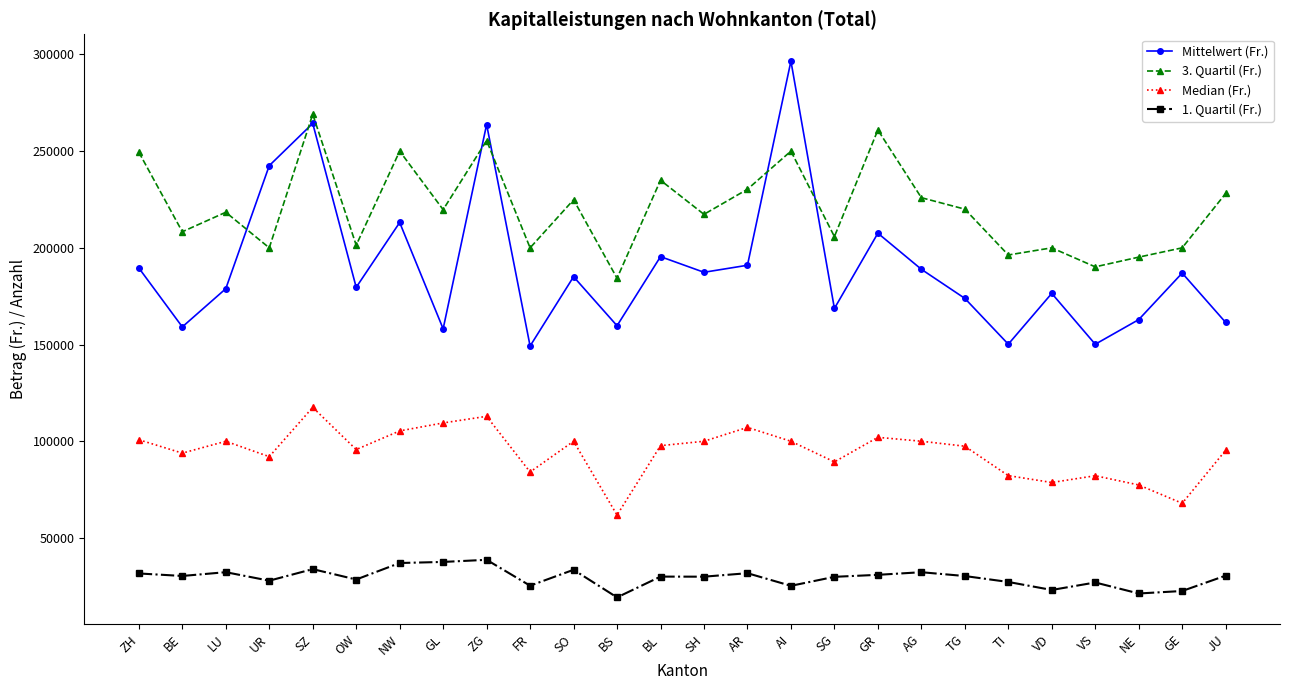

Where is the first local maximum for Mittelwert (Fr.)?

SZ